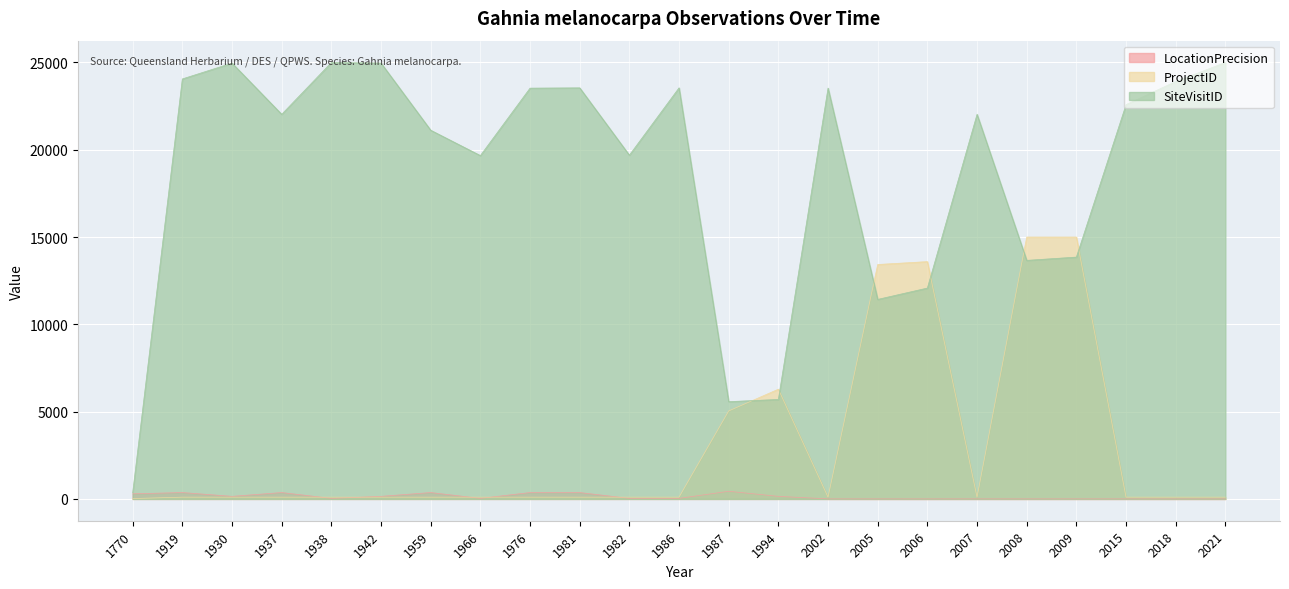

Reading left to right, what are all the values shown in this chart?

LocationPrecision: 291.6	364.5	145.8	364.5	29.2	145.8	364.5	29.2	364.5	364.5	29.2	29.2	437.4	145.8	1.5	0.7	0.3	1.5	0.7	1.5	1.5	0.7	0.7
ProjectID: 20.9	101.0	101.0	101.0	101.0	101.0	101.0	101.0	101.0	101.0	101.0	101.0	5039.8	6285.3	101.0	13428.1	13593.1	101.0	15000.0	15000.0	101.0	101.0	101.0
SiteVisitID: 354.0	24058.4	24964.2	22031.1	24997.0	24966.1	21120.7	19667.3	23529.9	23547.1	19690.2	23547.1	5571.9	5697.5	23533.4	11428.6	12078.2	22031.1	13664.7	13852.0	22587.6	23911.9	25000.0